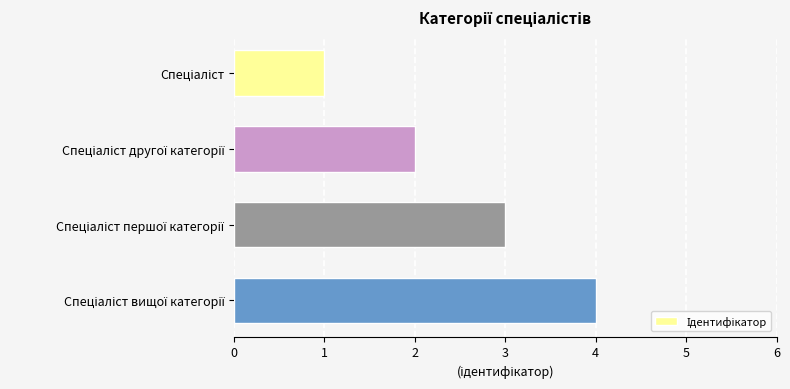

Count the values in the range 2 to 4.

3